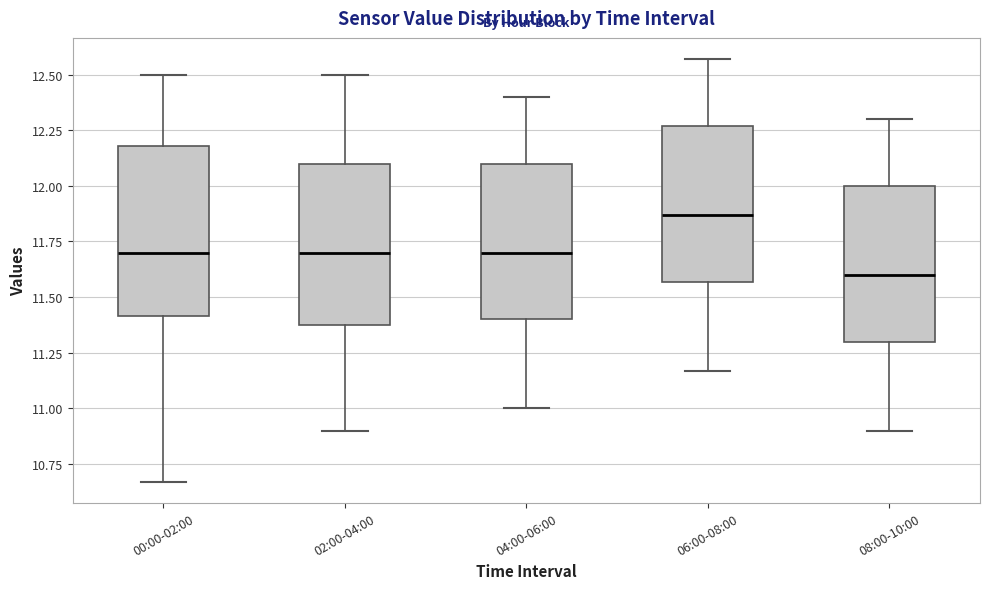

Reading left to right, transcribe this box plot: for each box, give where its median line is, the range the box spans, and where its two whiskers end, as read against the y-axis. The values are not printed on the chart, so give them approximately, as read against the axis.

00:00-02:00: median 11.70, box 11.40 to 12.20, whiskers 10.65 to 12.50
02:00-04:00: median 11.70, box 11.40 to 12.10, whiskers 10.90 to 12.50
04:00-06:00: median 11.70, box 11.40 to 12.10, whiskers 11.00 to 12.40
06:00-08:00: median 11.85, box 11.55 to 12.25, whiskers 11.15 to 12.55
08:00-10:00: median 11.60, box 11.30 to 12.00, whiskers 10.90 to 12.30